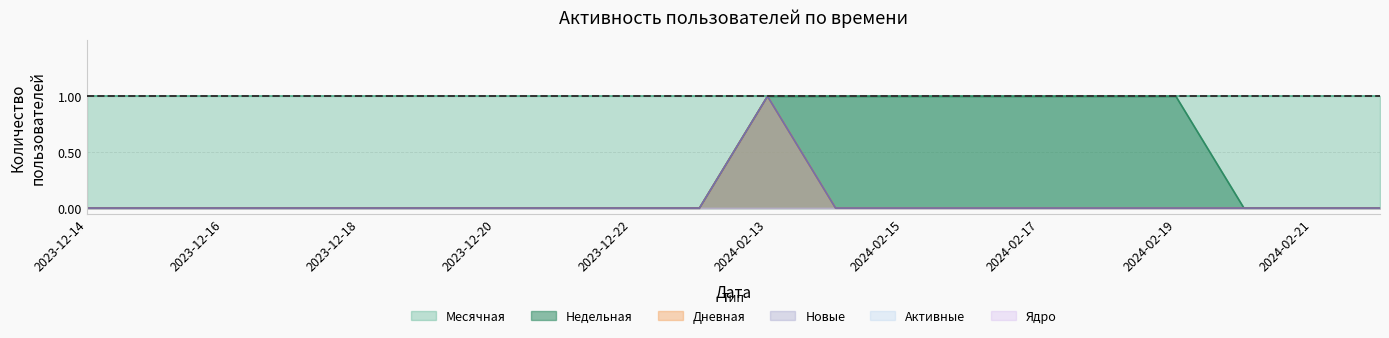

Does the chart display data point markers on the line(s)?

No